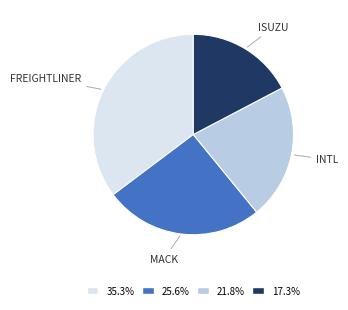

Is there any slice that represents more than half of the pie?

No